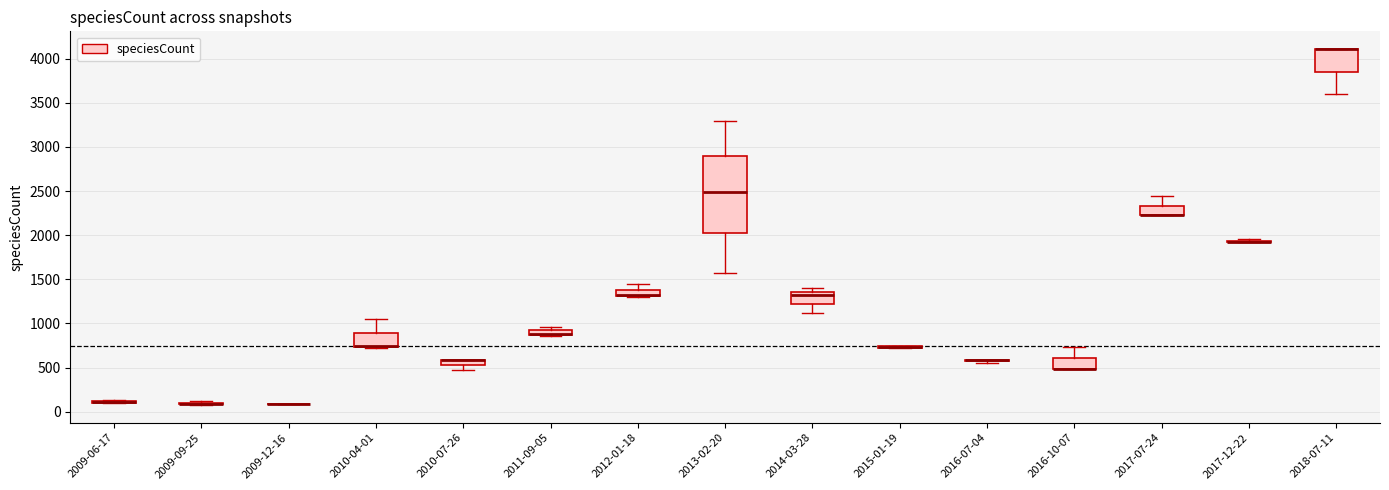

Where is the upper edge of the box for 2014-03-28 on the y-axis? The values are not printed on the chart, so give them approximately, as read against the axis.

1350